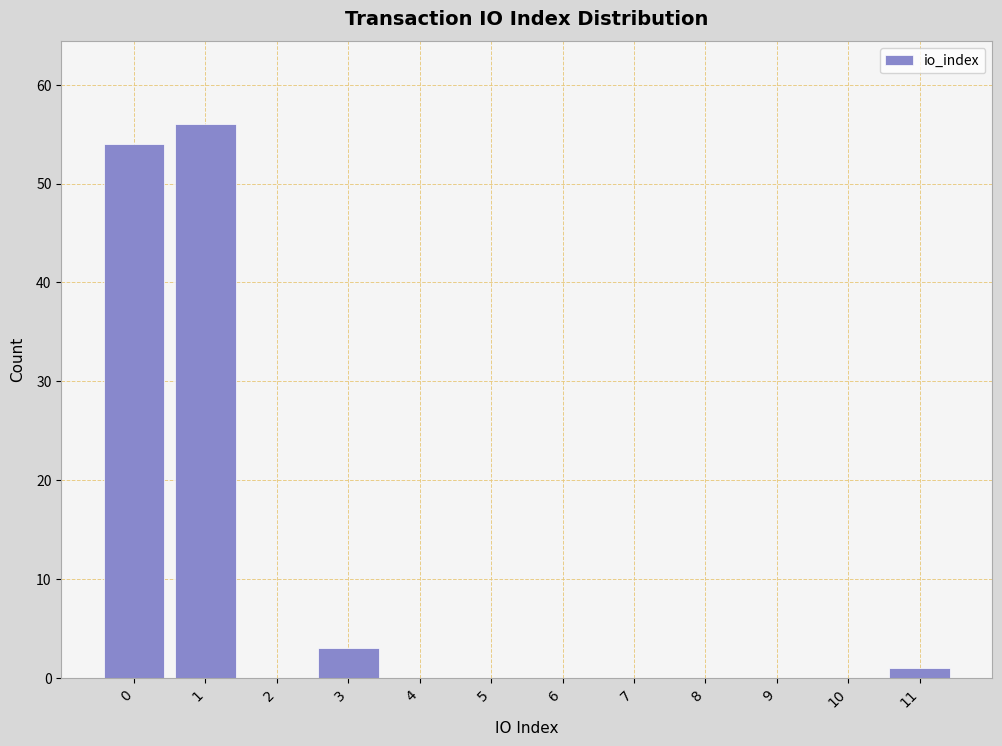

How tall is the bar that spans 0.5 to 1.5 on the x-axis? The values are not printed on the chart, so give them approximately, as read against the axis.

56